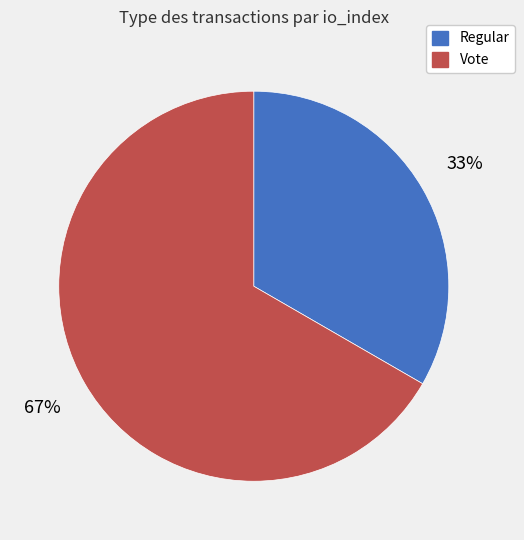

What is the smallest slice in the pie chart?

Regular